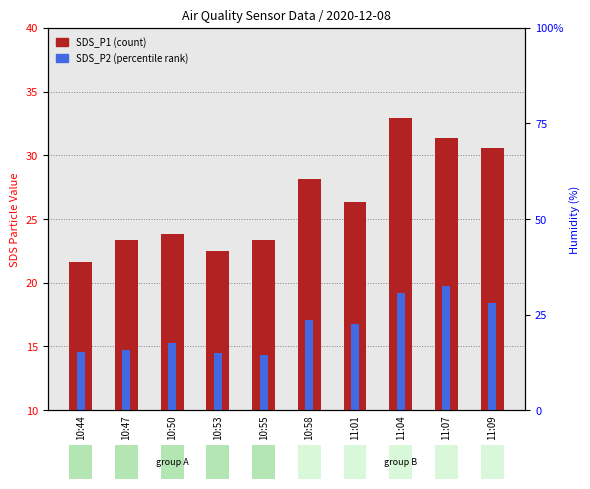

What is the minimum value for SDS_P2 (percentile rank)?

14.3